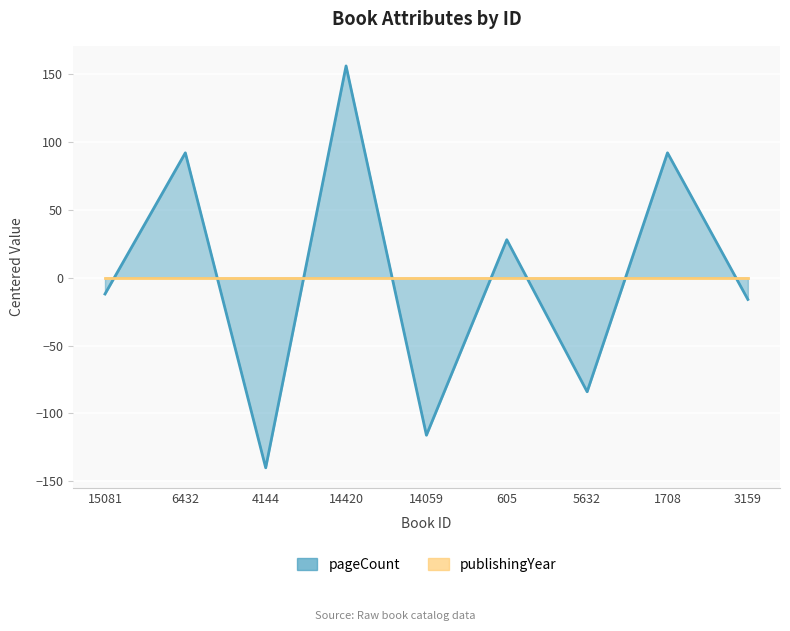

Between 1708 and 605, which is larger?

1708